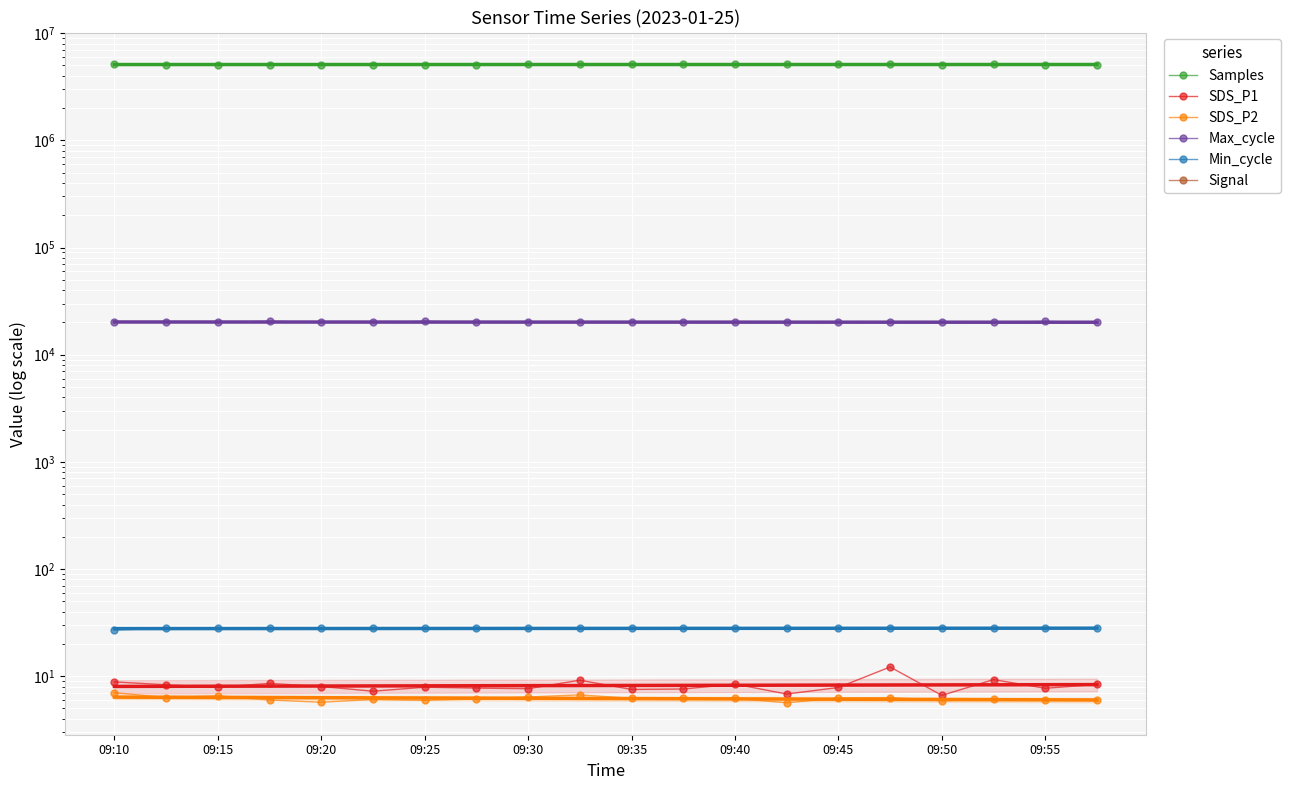

What is the minimum value for Max_cycle?

20044.0